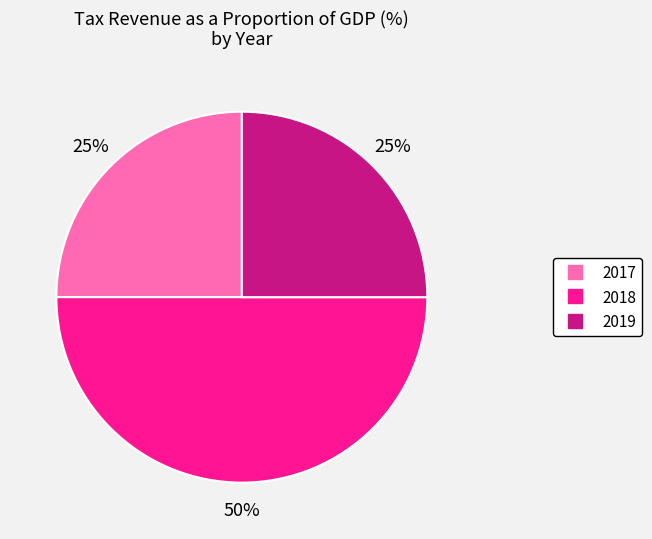

Combined, do 2018 and 2017 account for over 50%?

Yes